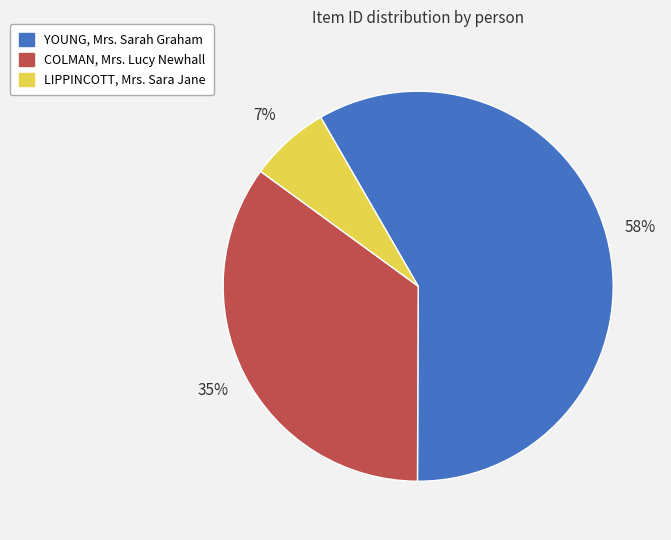

To the nearest percent, what is the combined percentage of COLMAN, Mrs. Lucy Newhall and YOUNG, Mrs. Sarah Graham?

93%